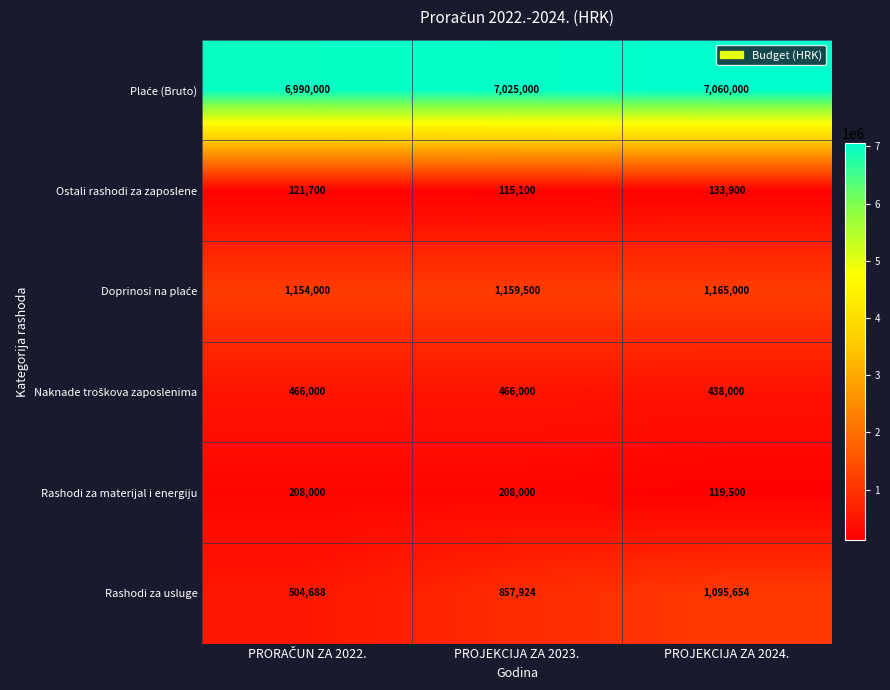

What is the lowest value of the Rashodi za materijal i energiju series?

119500